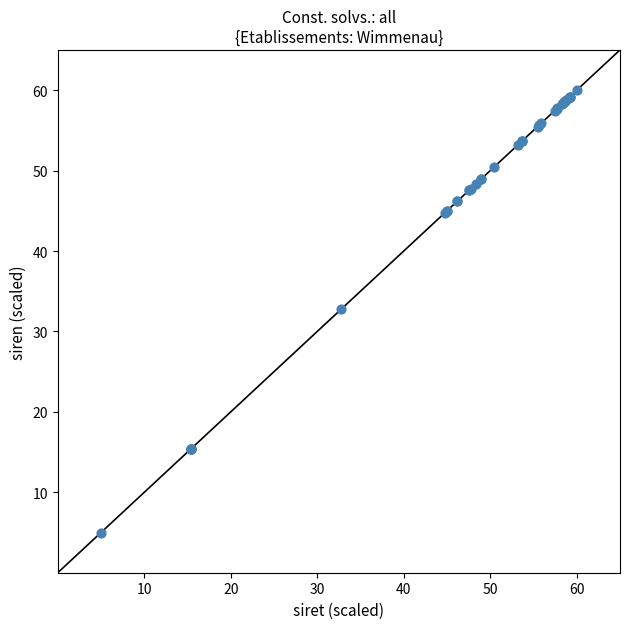

What Y value in the scatter plot is closest to 32?

32.8